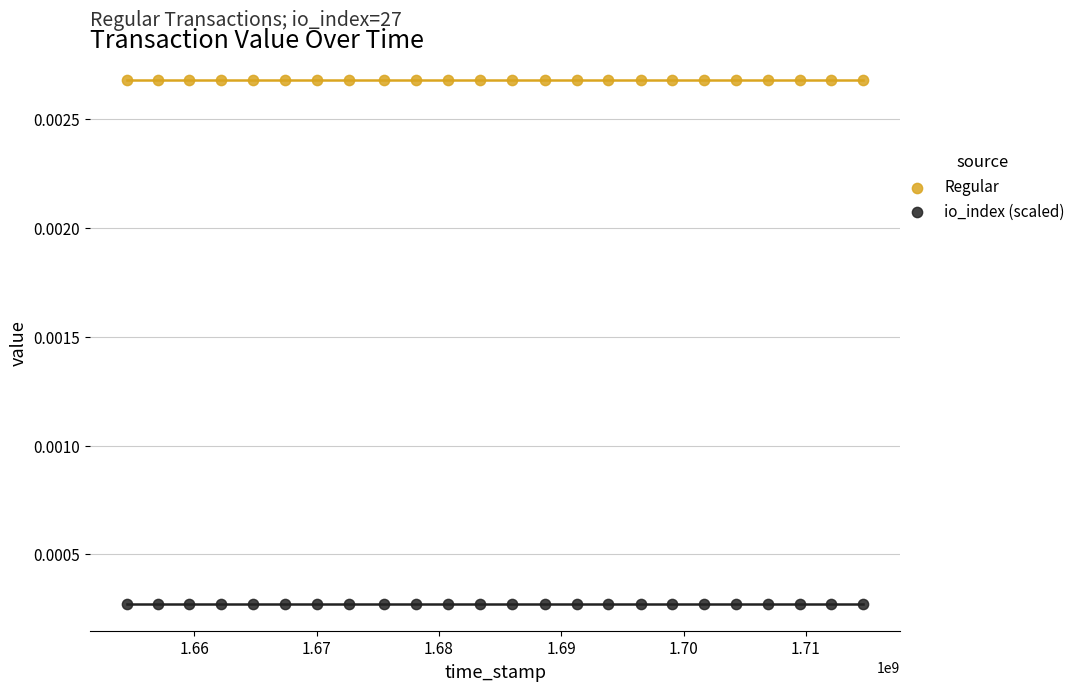

Which series contains the lowest Y value?

io_index (scaled)